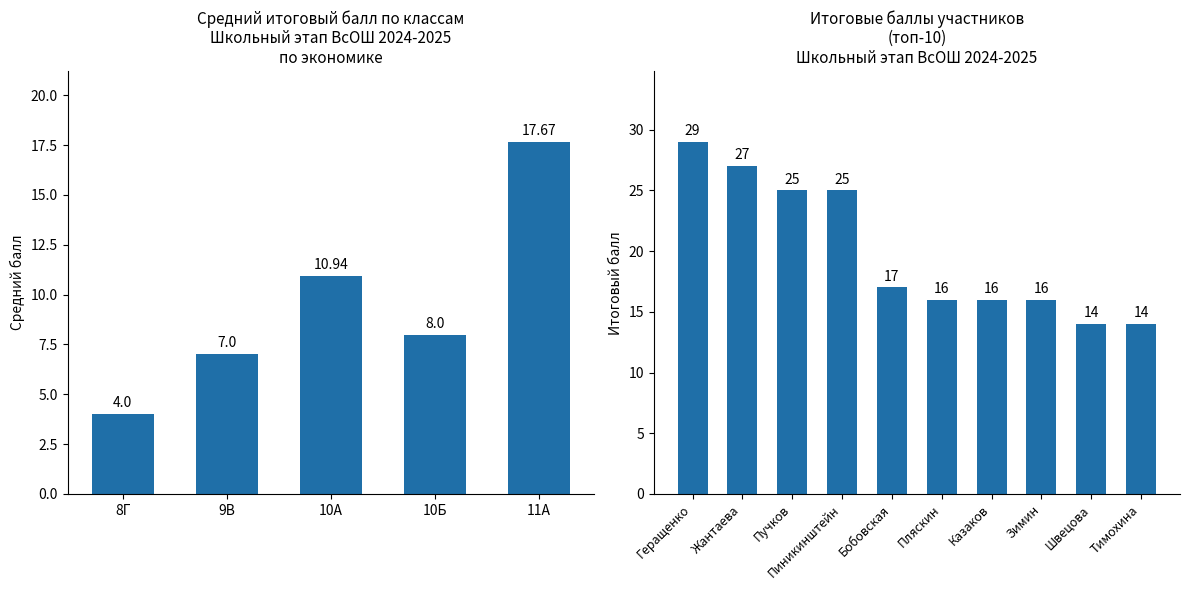

Is it true that the value at Пучков is 25?

True